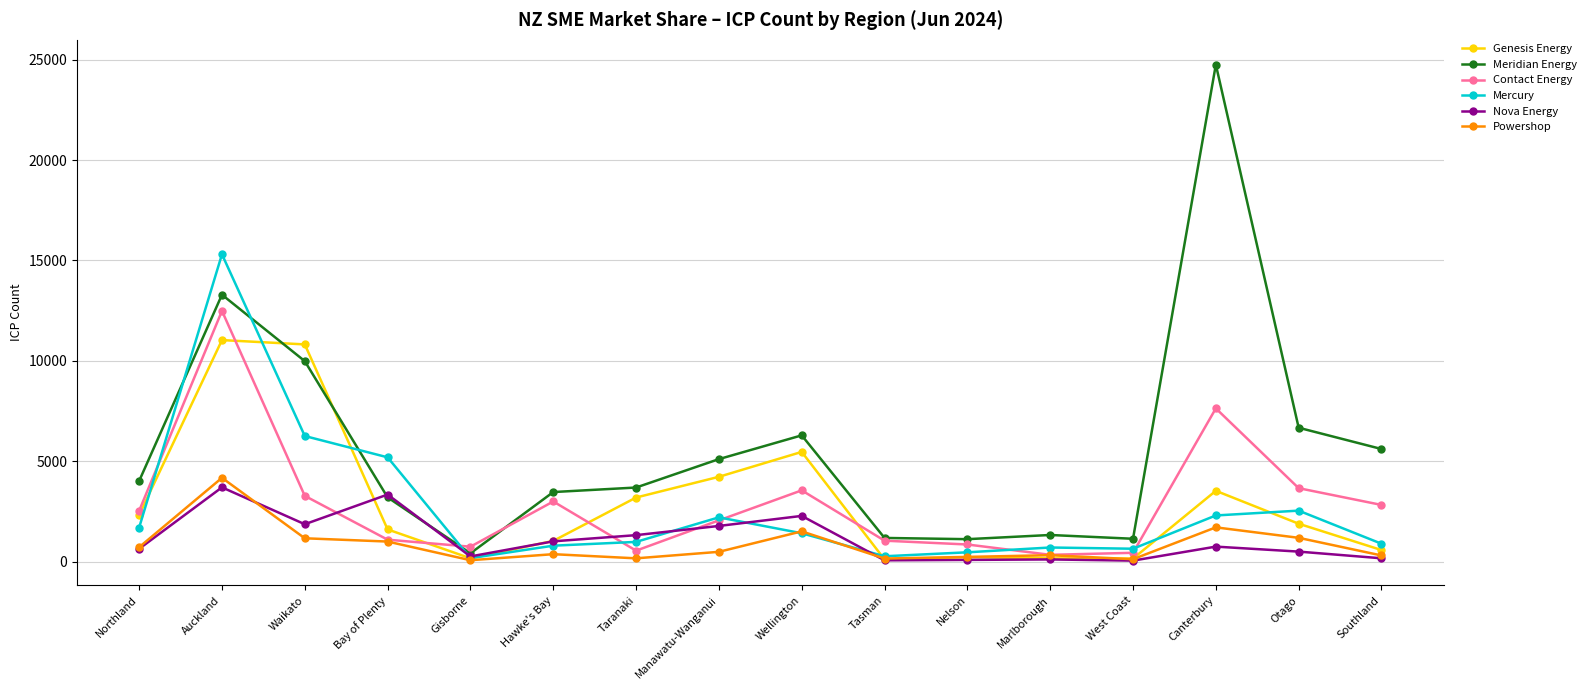

The Meridian Energy series shows 2081 at Tasman. True or false?

False